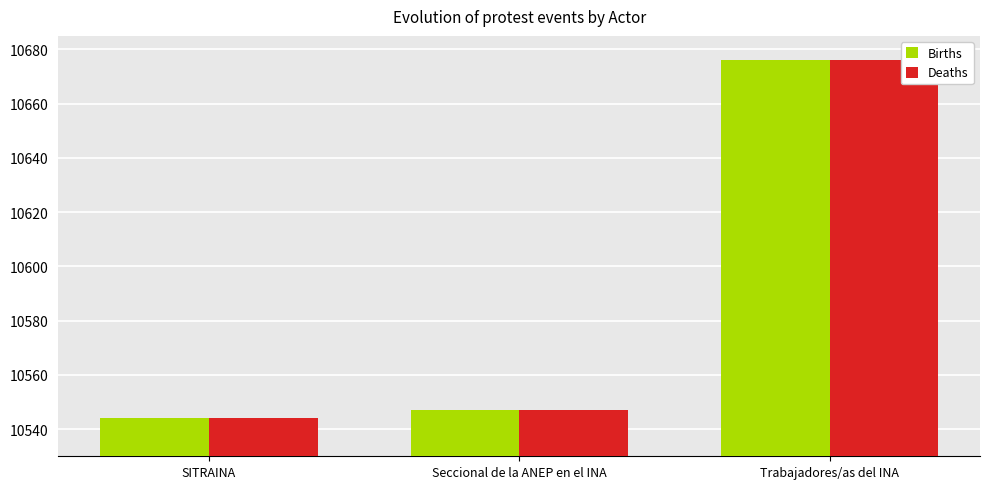

What are all the series names shown in the legend?

Births, Deaths